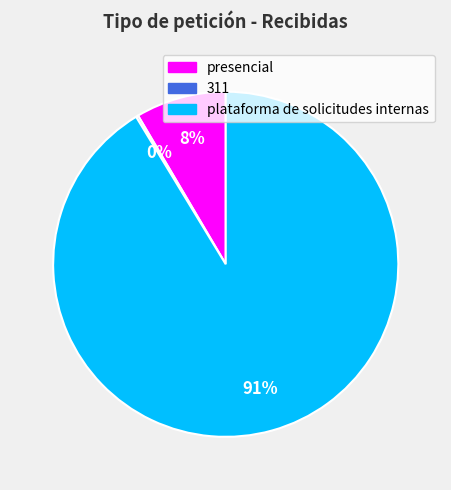

Is there any slice that represents more than half of the pie?

Yes